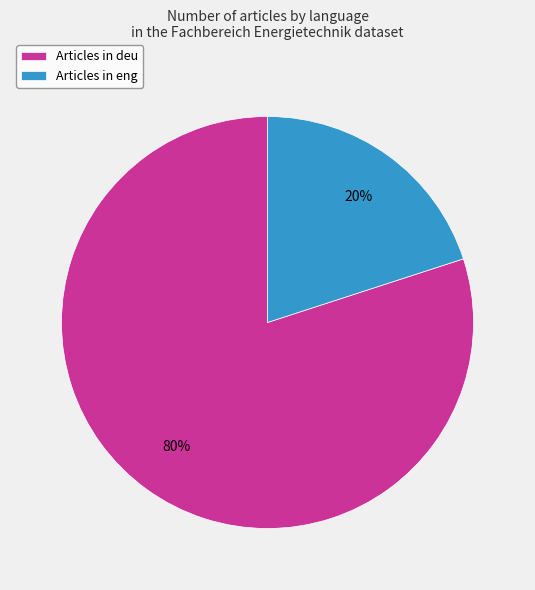

True or false: Articles in eng accounts for 34% of the total.

False